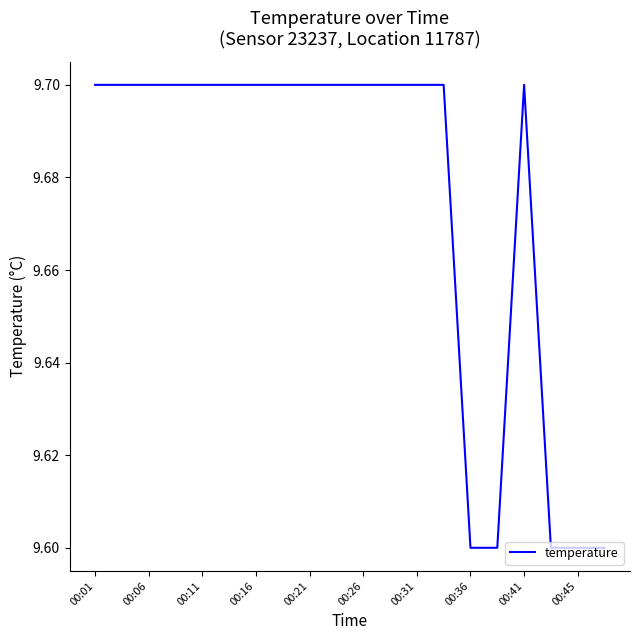

What is the smallest value displayed?

9.6